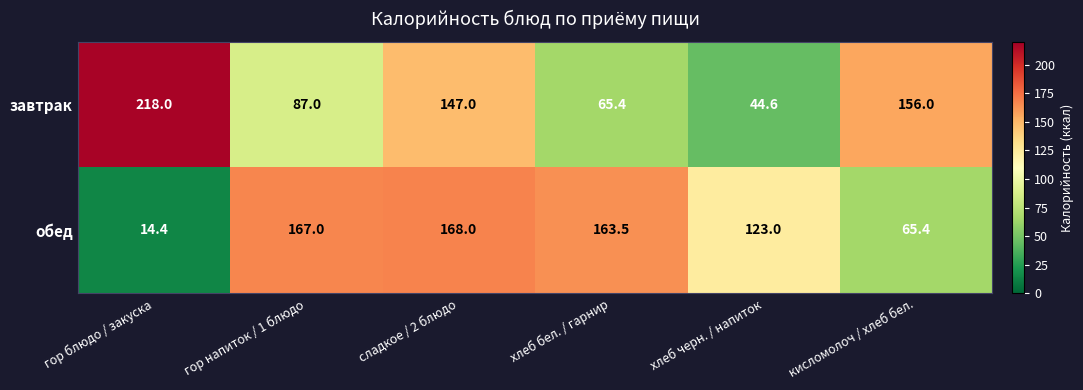

Which series changed the most between сладкое / 2 блюдо and хлеб бел. / гарнир?

завтрак